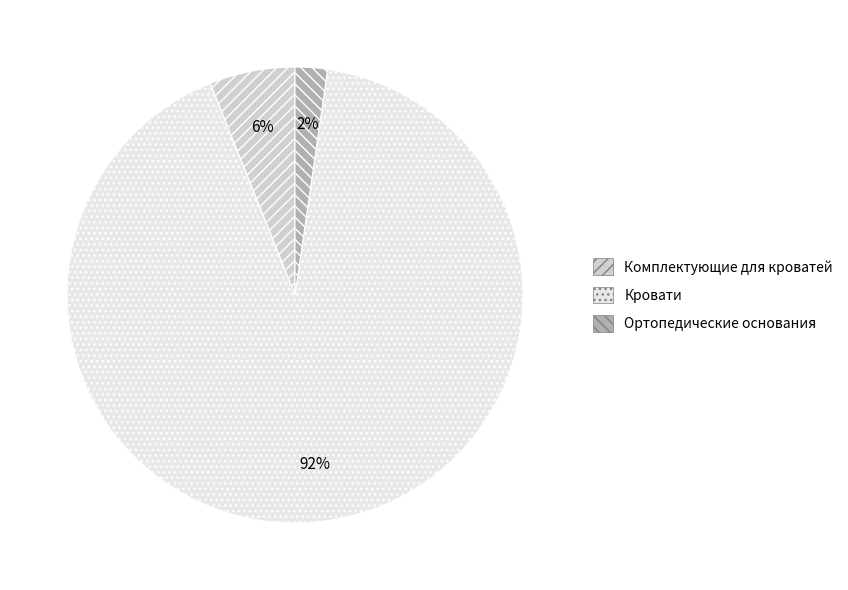

Is it true that Кровати is 92% of the pie?

True